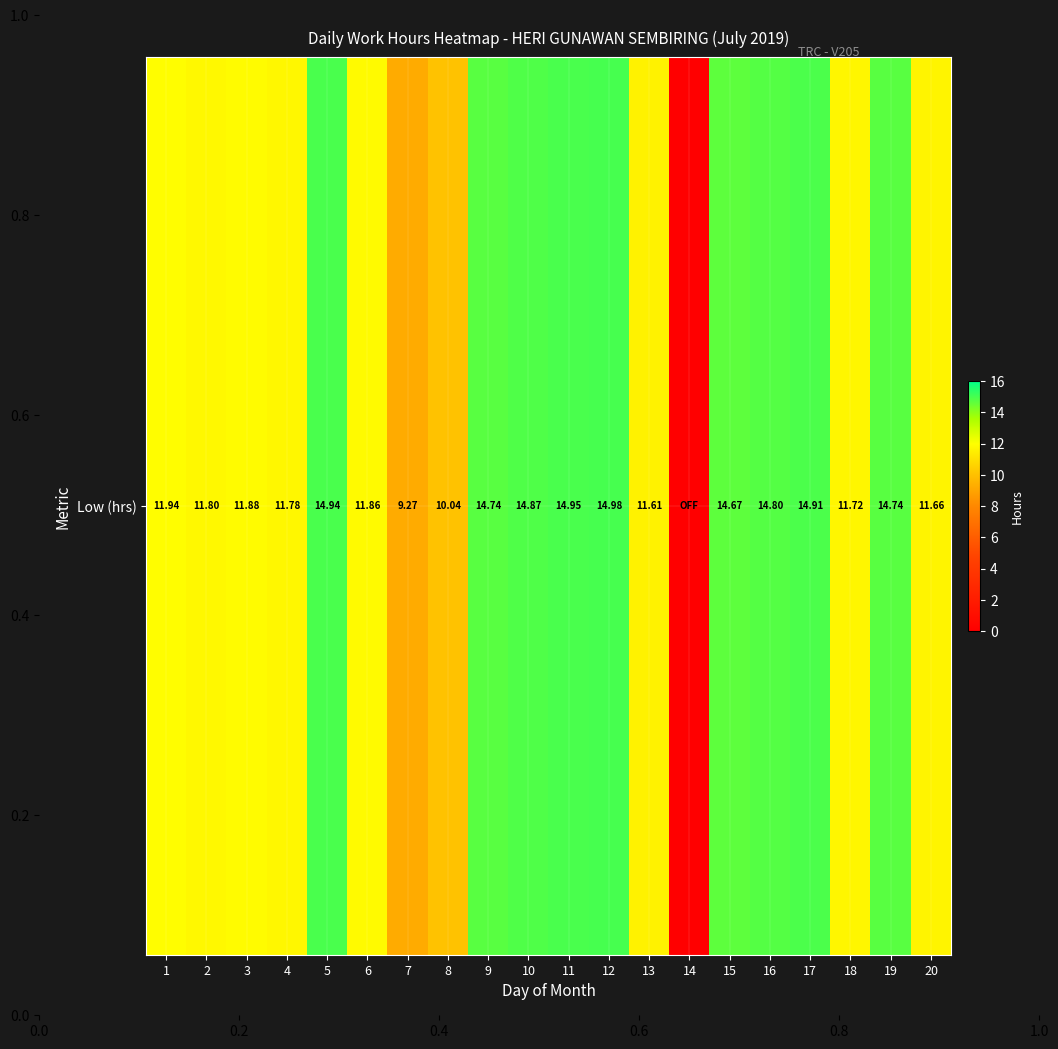

What is the sum of the values at 19 and 15?

29.4